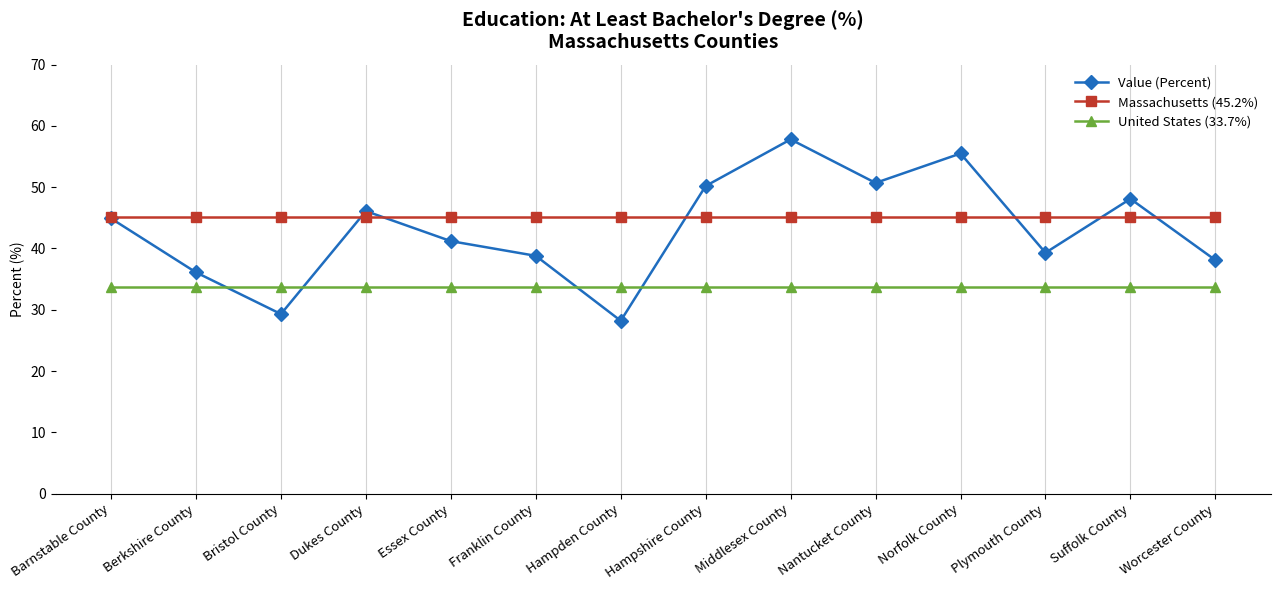

Is this an area chart (filled region under the line)?

No